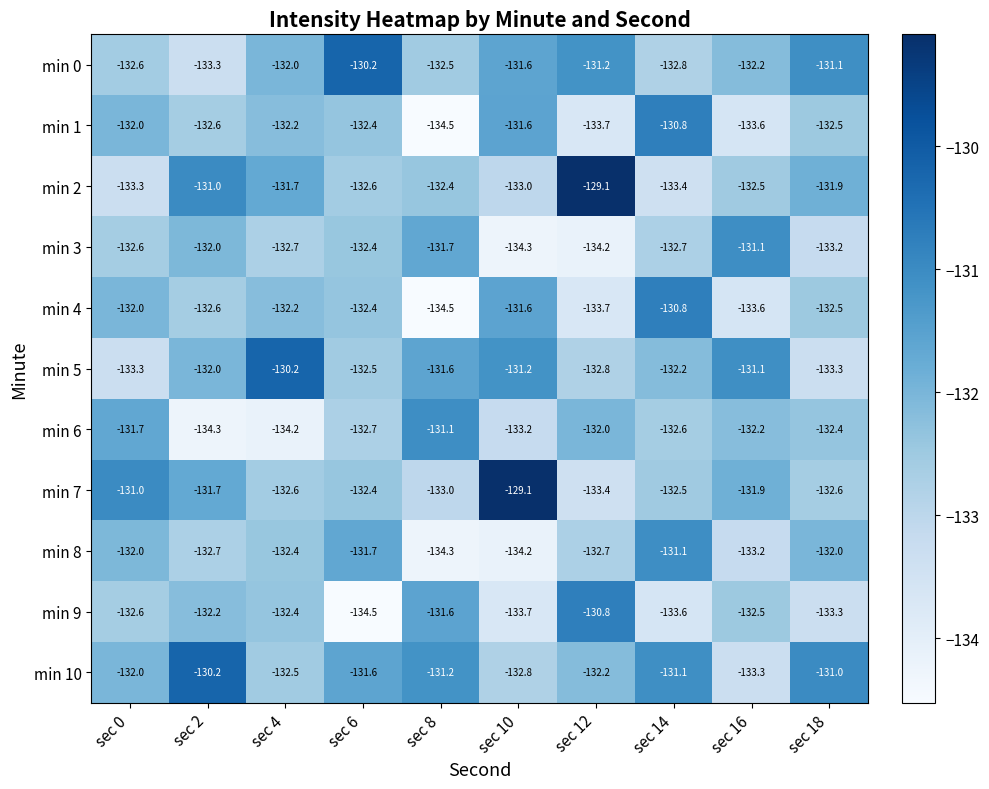

What is the difference between the highest and lowest values at sec 6?

4.3